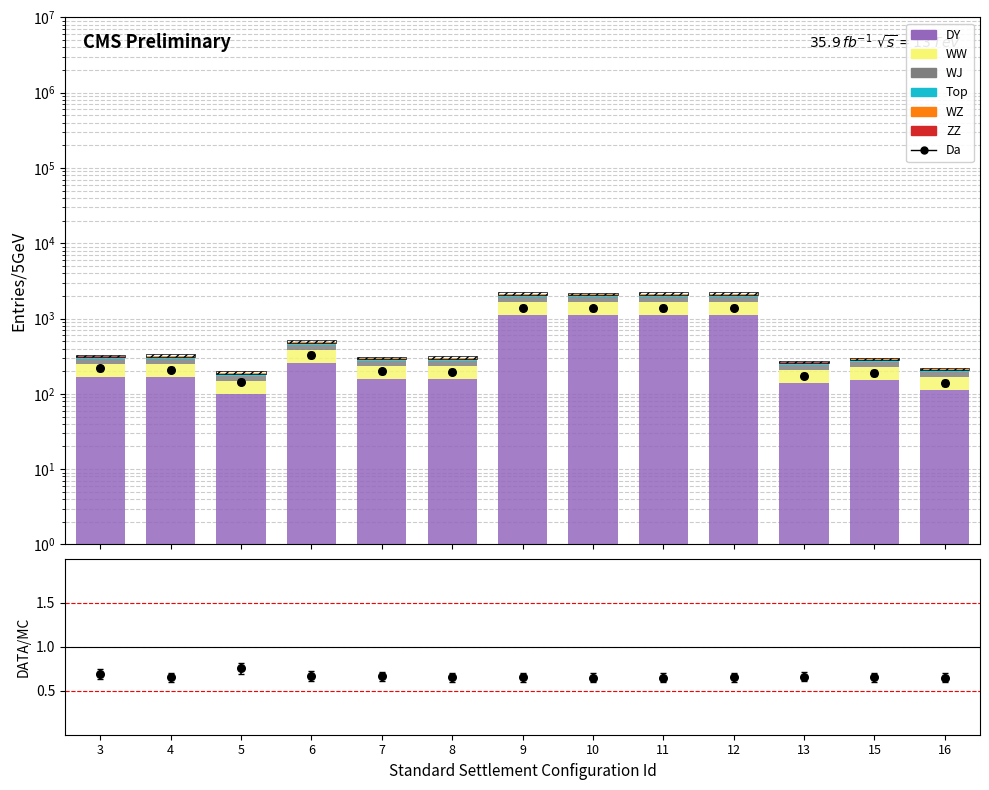

What are all the series names shown in the legend?

DY, WW, WJ, Top, WZ, ZZ